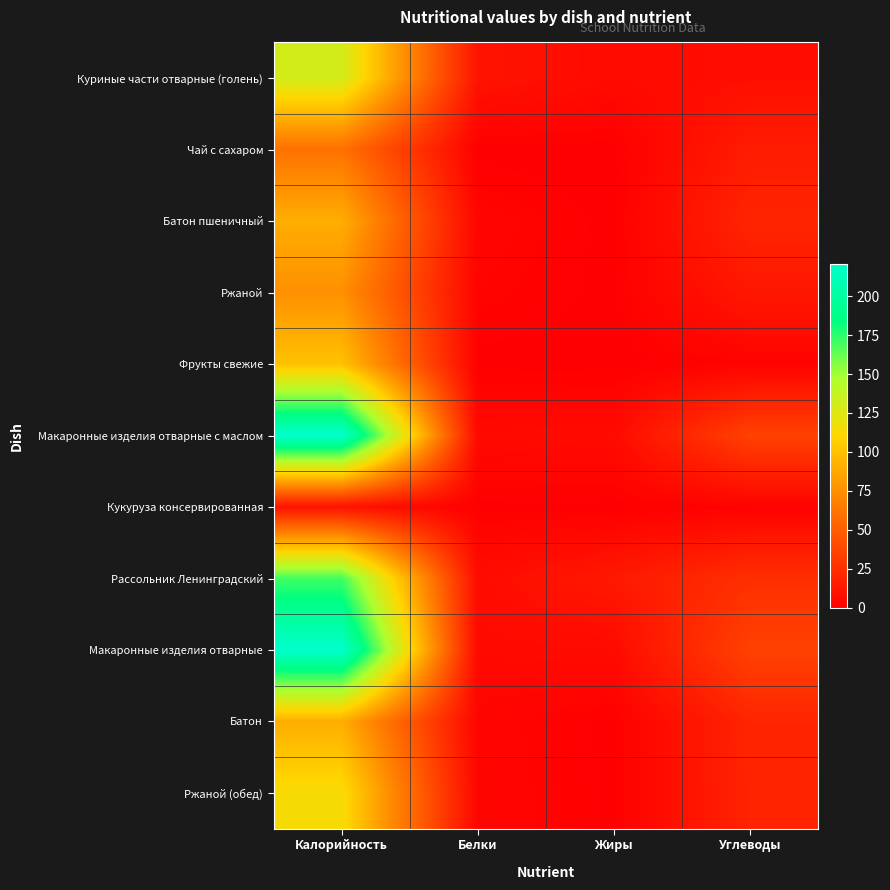

Rank the series by their maximum value, from lowest to highest.

Кукуруза консервированная, Чай с сахаром, Ржаной, Батон пшеничный, Батон, Фрукты свежие, Ржаной (обед), Куриные части отварные (голень), Рассольник Ленинградский, Макаронные изделия отварные с маслом, Макаронные изделия отварные